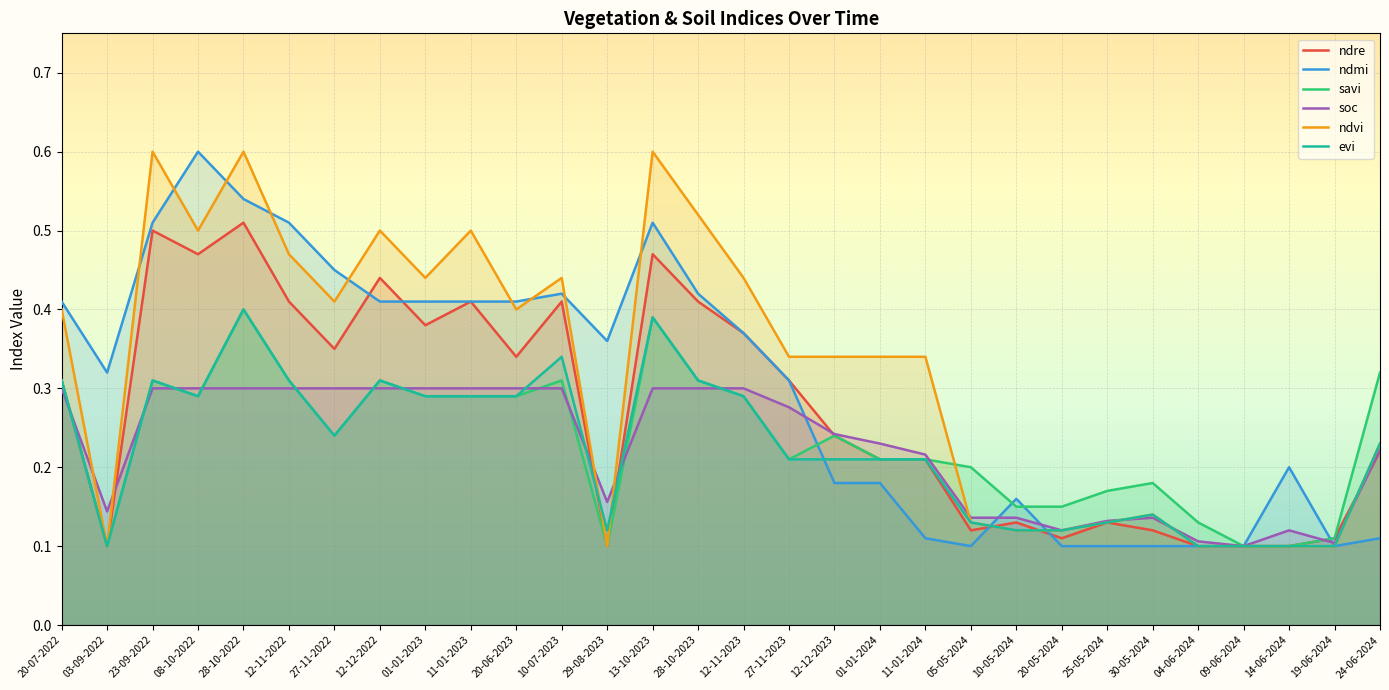

Reading left to right, what are all the values shown in this chart?

ndre: 0.3	0.1	0.5	0.5	0.5	0.4	0.3	0.4	0.4	0.4	0.3	0.4	0.1	0.5	0.4	0.4	0.3	0.2	0.2	0.2	0.1	0.1	0.1	0.1	0.1	0.1	0.1	0.1	0.1	0.2
ndmi: 0.4	0.3	0.5	0.6	0.5	0.5	0.5	0.4	0.4	0.4	0.4	0.4	0.4	0.5	0.4	0.4	0.3	0.2	0.2	0.1	0.1	0.2	0.1	0.1	0.1	0.1	0.1	0.2	0.1	0.1
savi: 0.3	0.1	0.3	0.3	0.4	0.3	0.2	0.3	0.3	0.3	0.3	0.3	0.1	0.4	0.3	0.3	0.2	0.2	0.2	0.2	0.2	0.1	0.1	0.2	0.2	0.1	0.1	0.1	0.1	0.3
soc: 0.3	0.1	0.3	0.3	0.3	0.3	0.3	0.3	0.3	0.3	0.3	0.3	0.2	0.3	0.3	0.3	0.3	0.2	0.2	0.2	0.1	0.1	0.1	0.1	0.1	0.1	0.1	0.1	0.1	0.2
ndvi: 0.4	0.1	0.6	0.5	0.6	0.5	0.4	0.5	0.4	0.5	0.4	0.4	0.1	0.6	0.5	0.4	0.3	0.3	0.3	0.3	0.1	0.1	0.1	0.1	0.1	0.1	0.1	0.1	0.1	0.2
evi: 0.3	0.1	0.3	0.3	0.4	0.3	0.2	0.3	0.3	0.3	0.3	0.3	0.1	0.4	0.3	0.3	0.2	0.2	0.2	0.2	0.1	0.1	0.1	0.1	0.1	0.1	0.1	0.1	0.1	0.2